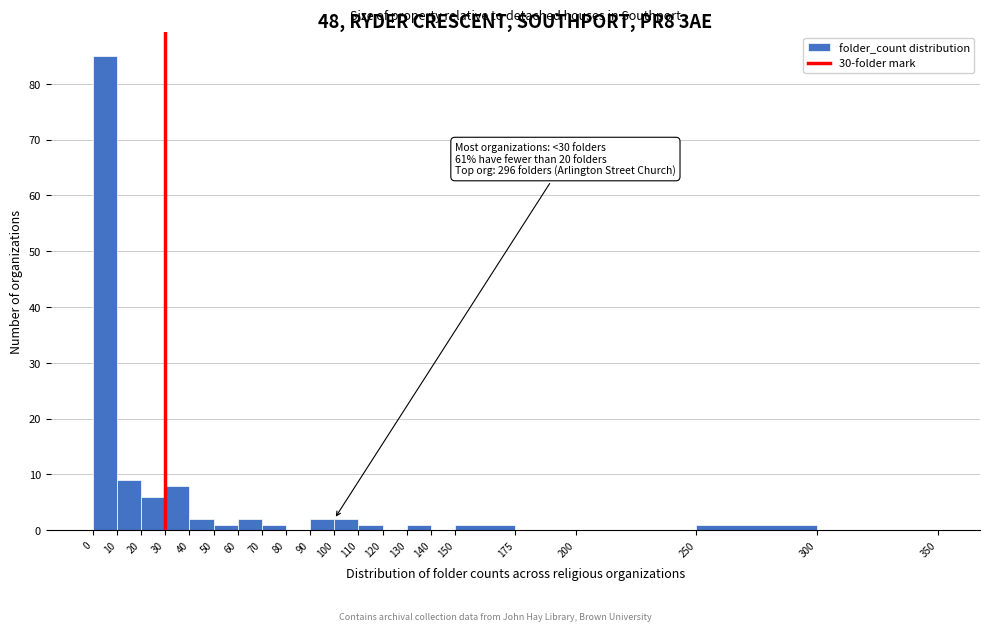

Which range on the x-axis has the tallest bar?

0 to 10